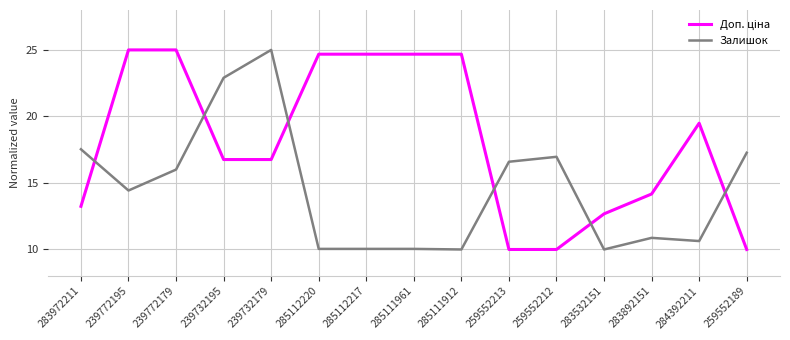

The value of Залишок at 239732179 is 25.0. True or false?

True